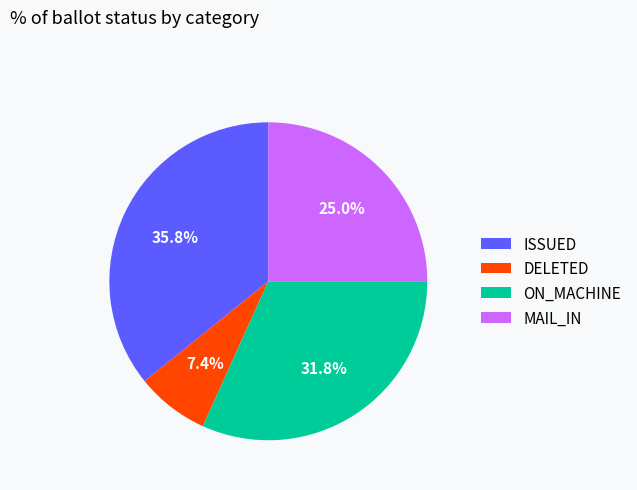

True or false: ON_MACHINE accounts for 32% of the total.

True